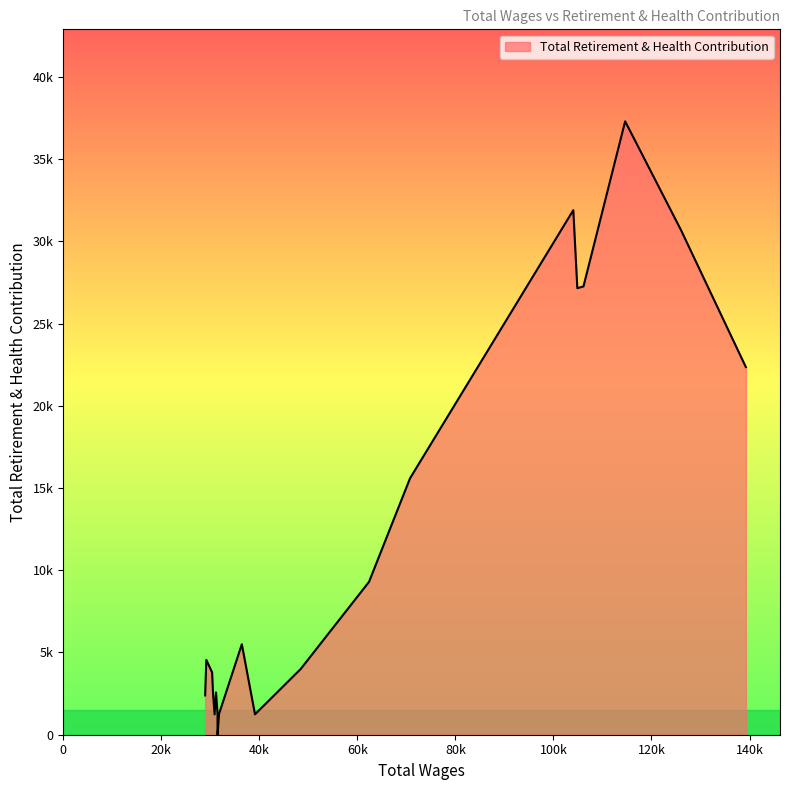

Is this an area chart (filled region under the line)?

Yes